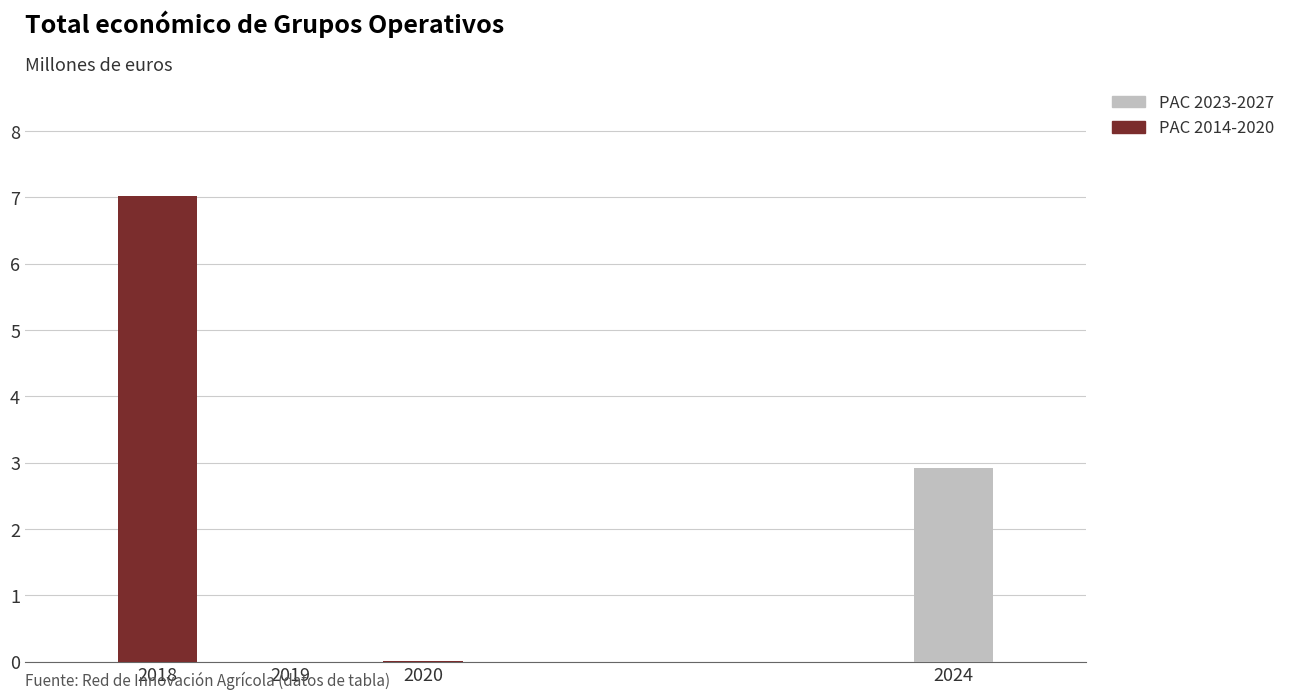

Count the number of categories in the chart.

4